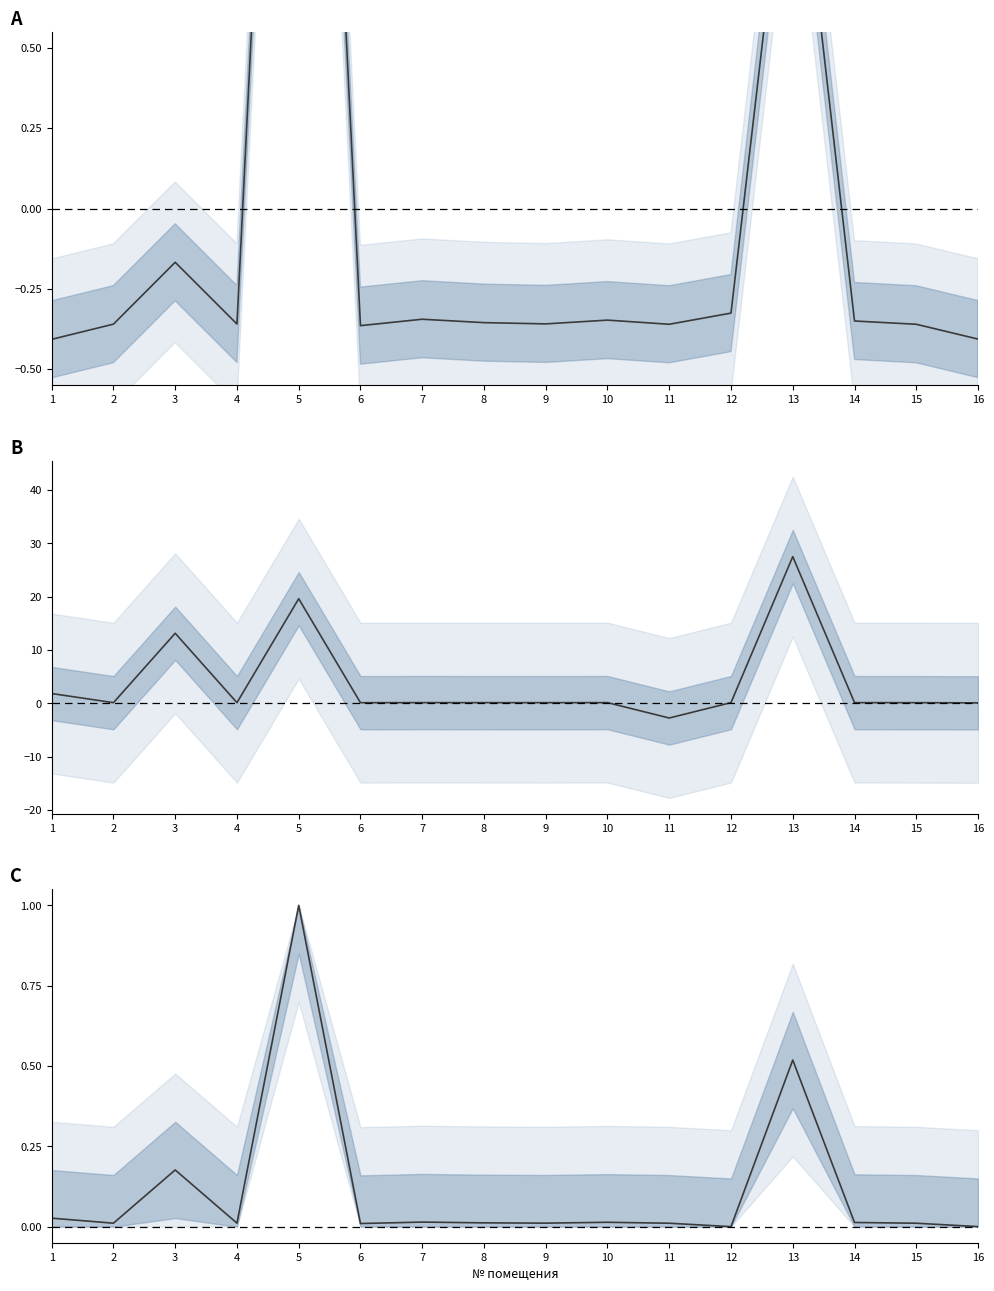

How many values in the начислено − уплачено series are below 0?

1